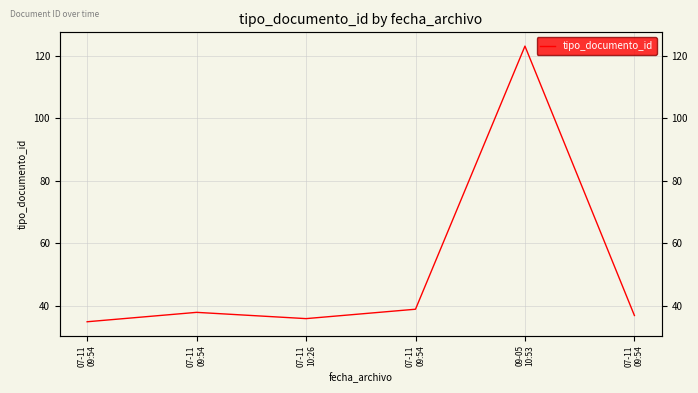

Where is the data nearest to the value 79?

07-11
09:54